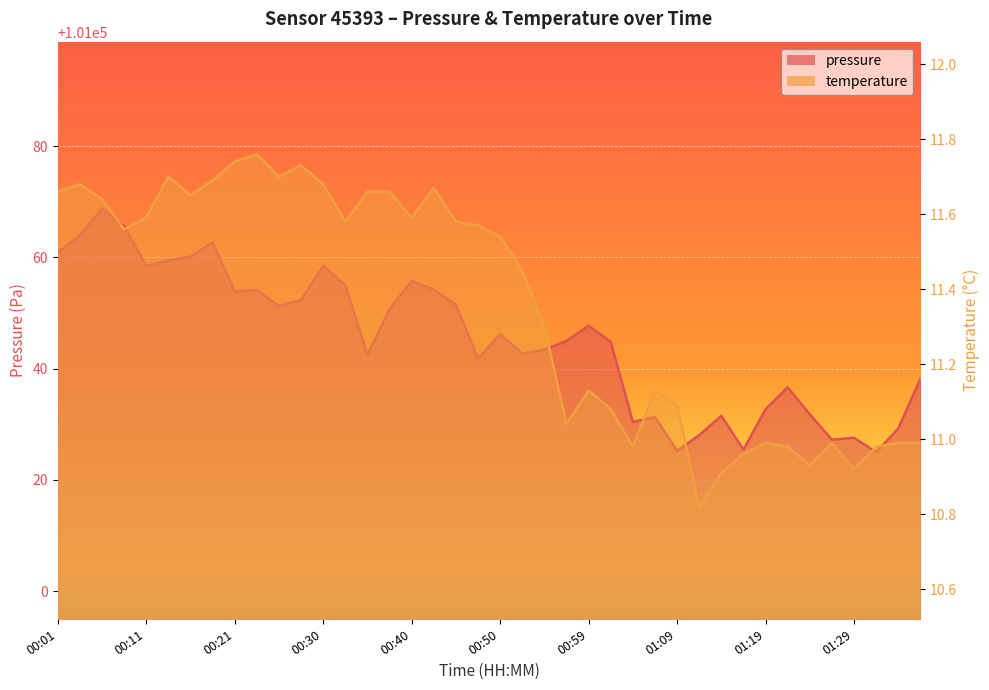

What is the difference between the highest and lowest values at 00:08?

101054.1